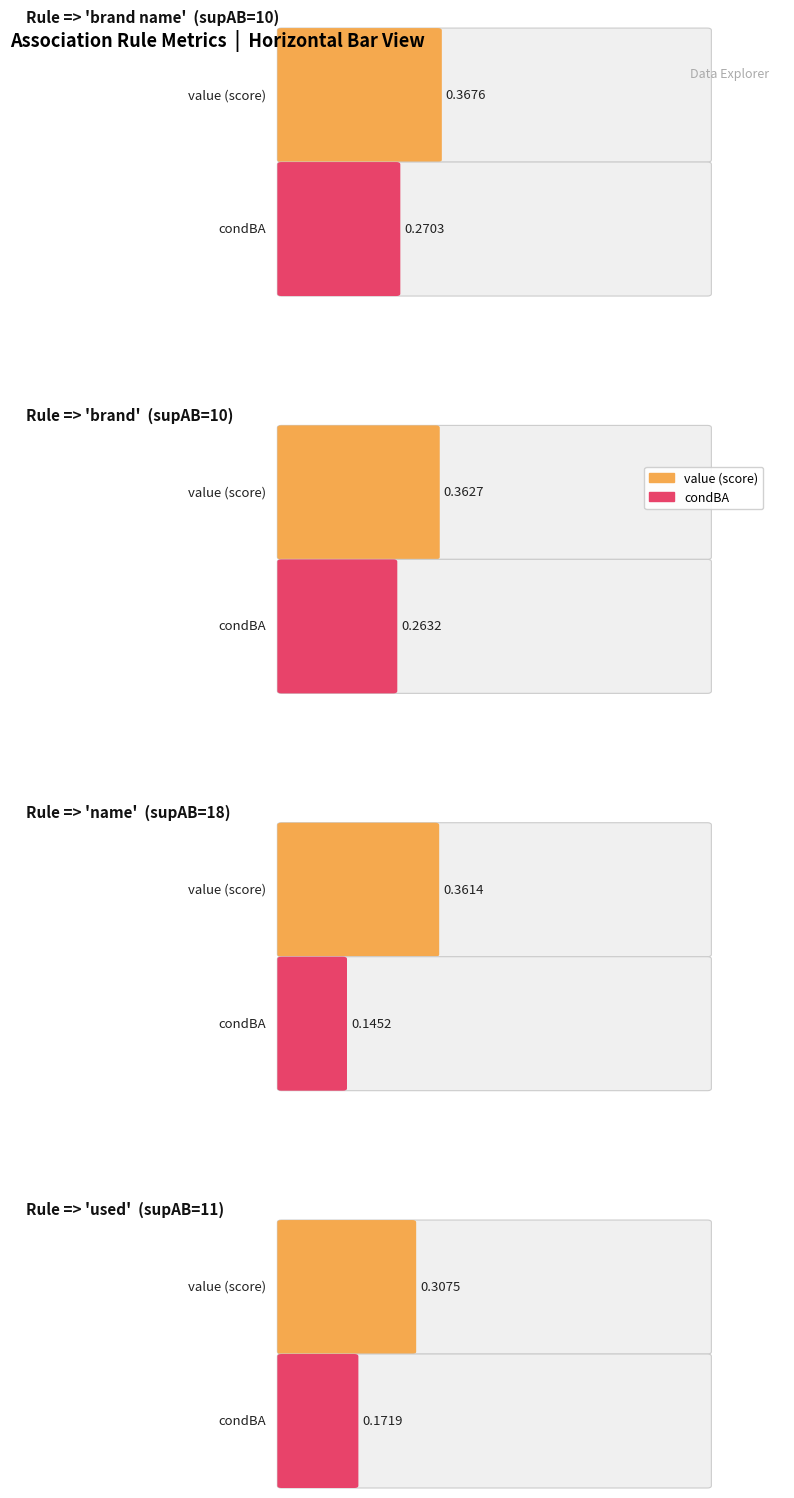

How many condBA values are between 0 and 1?

4